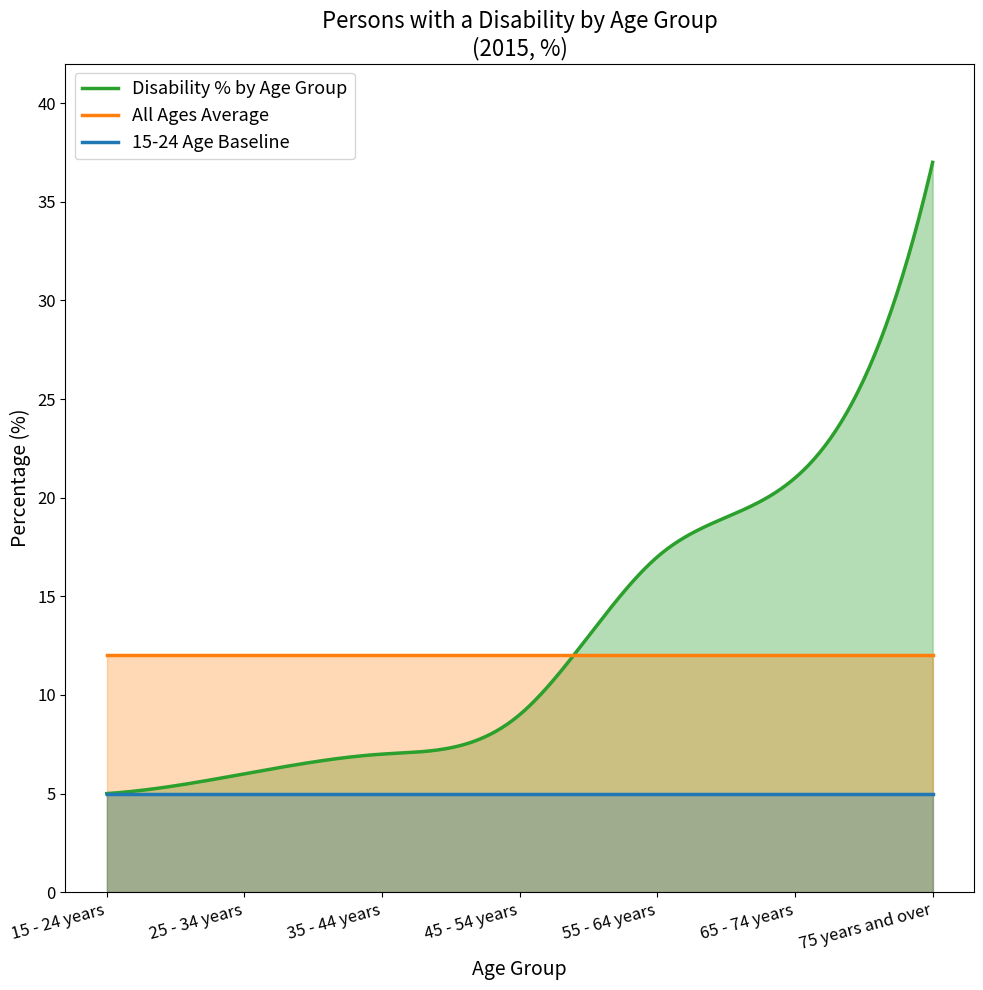

Which series has the largest range (max minus min)?

Disability % by Age Group